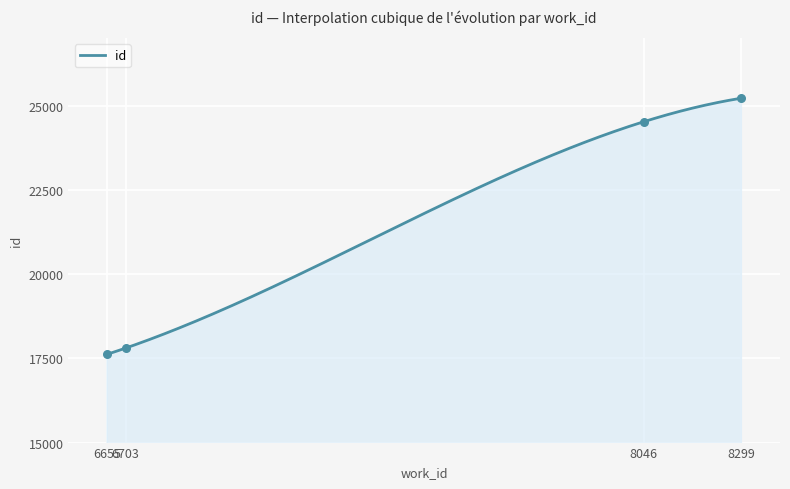

Approximately how many times larger is the value at 6655 compared to 8299?

0.7